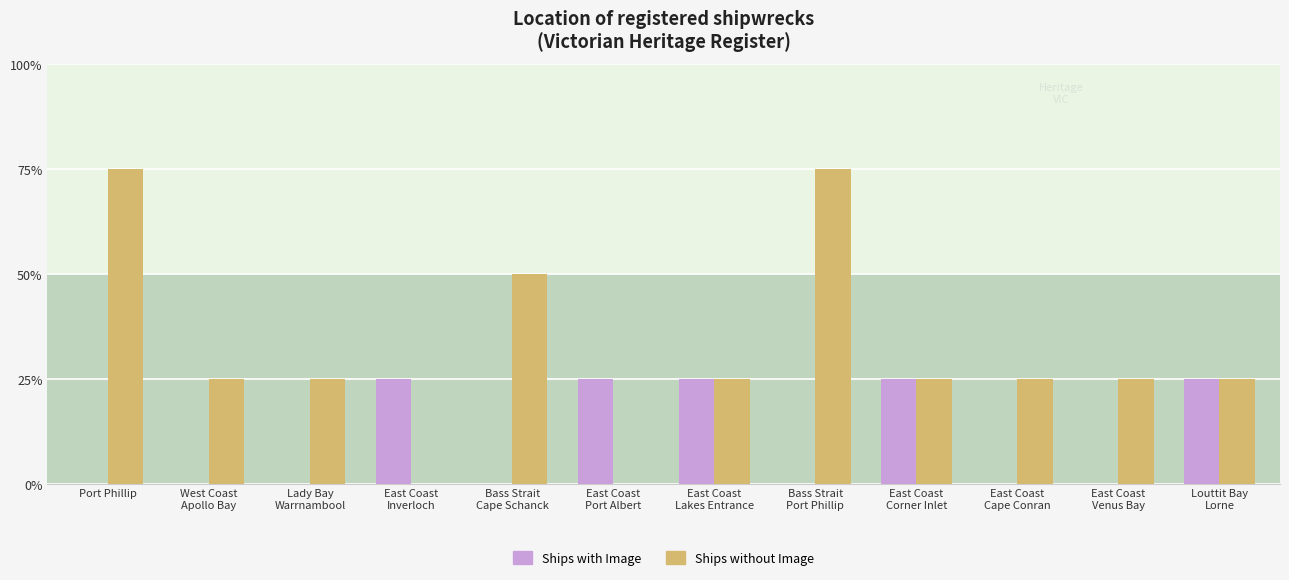

How many bars are there in total?

24